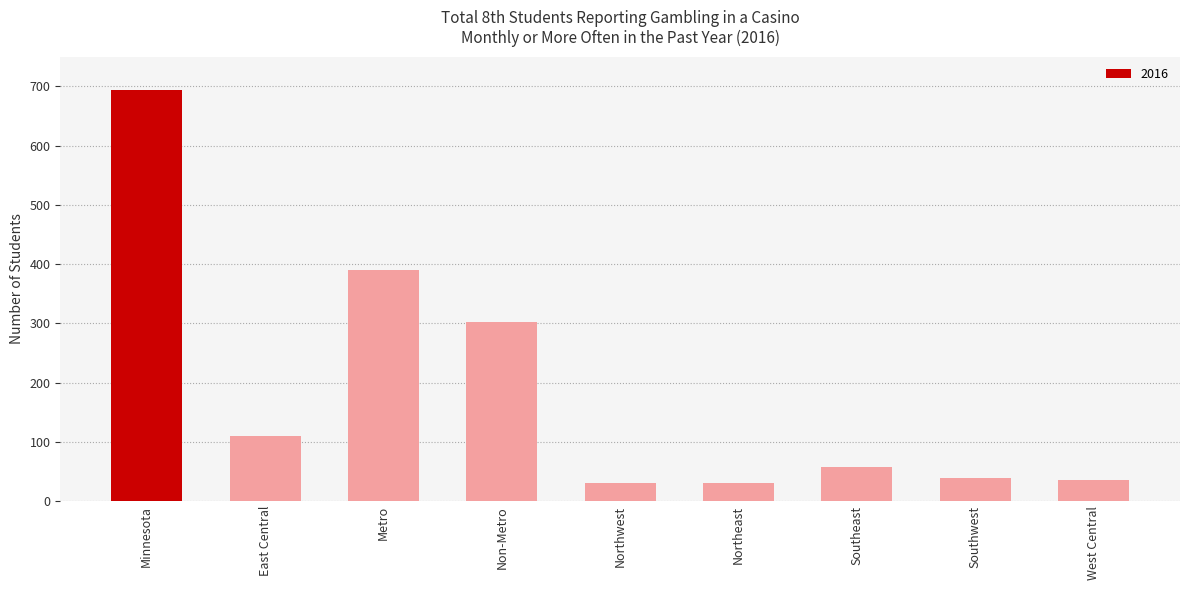

What is the sum of the values at West Central and Non-Metro?

339